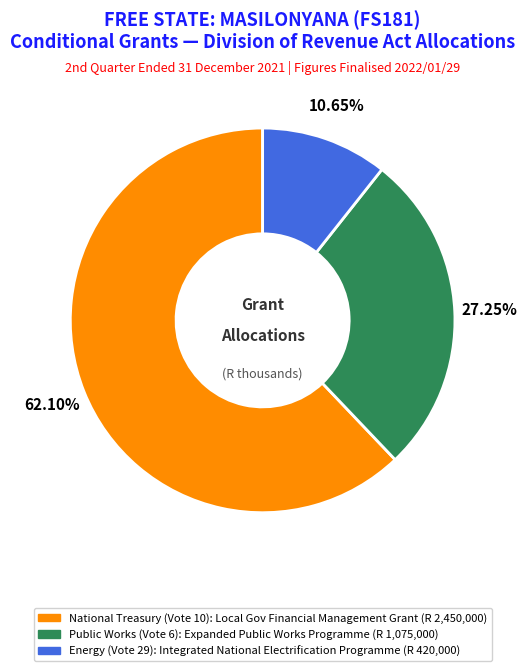

Is the sum of Energy (Vote 29) and Public Works (Vote 6) greater than half?

No